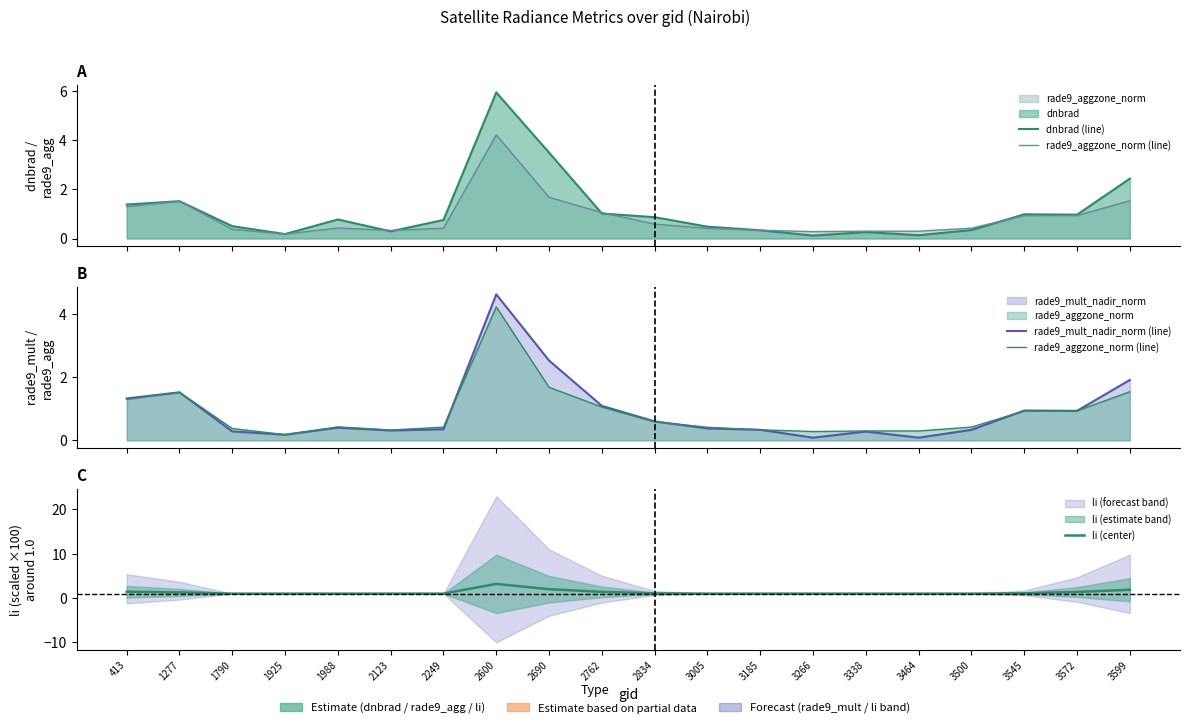

What is the spread (max minus min) of values at 2123?

0.7